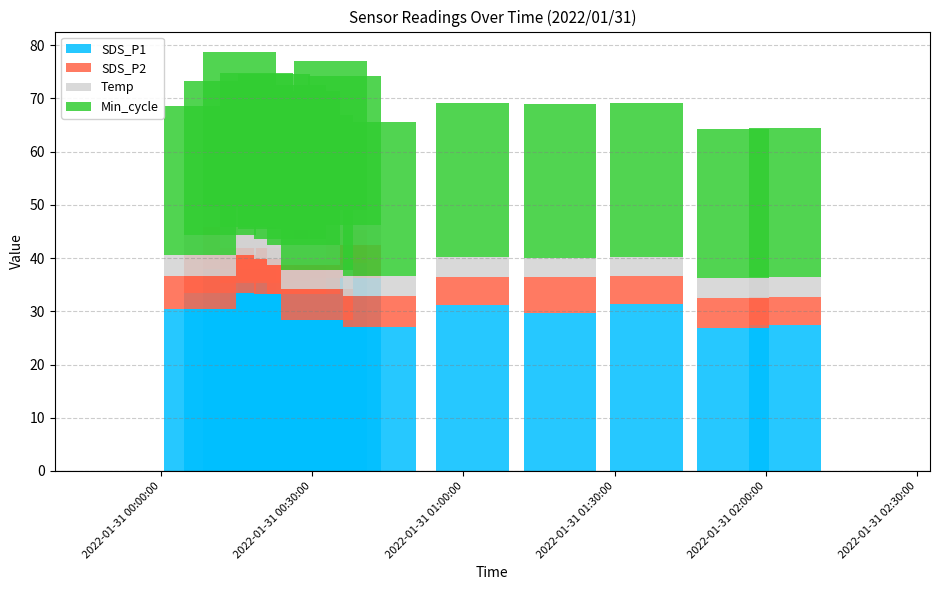

What is the maximum value for SDS_P1?

39.0